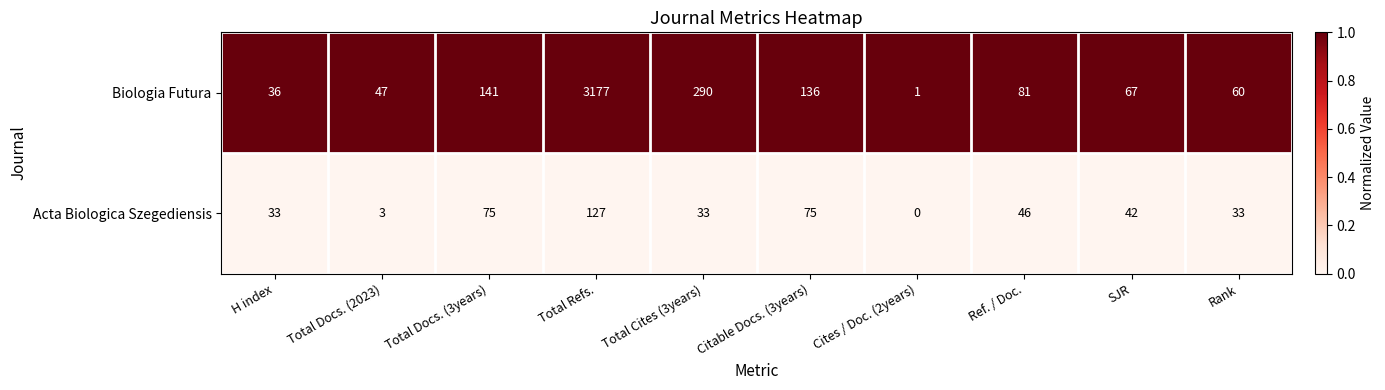

Which series has the largest total across all categories?

Biologia Futura